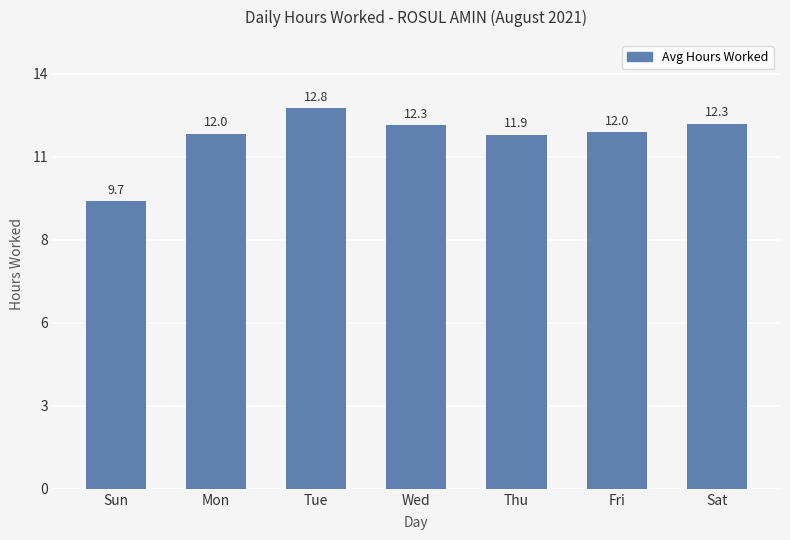

What is the label of the 7th bar from the right?

Sun